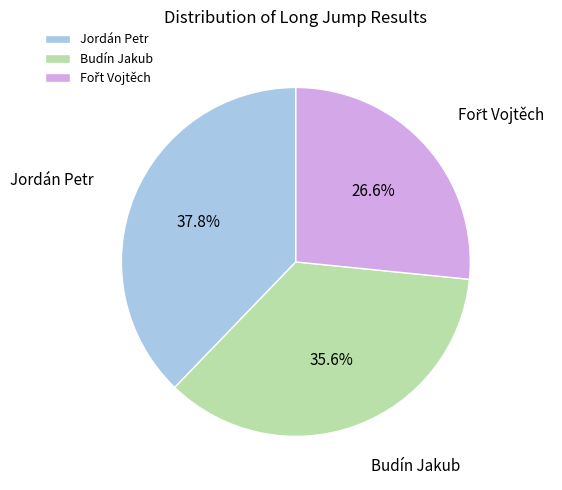

Between Jordán Petr and Budín Jakub, which is larger?

Jordán Petr